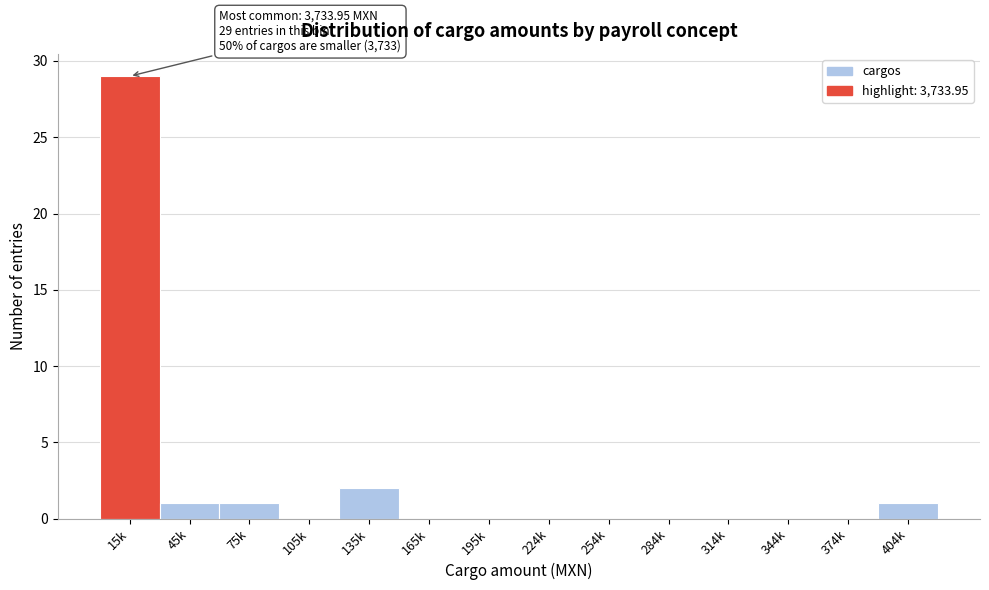

Reading left to right, what are all the values shown in this chart?

15k=29	45k=1	75k=1	105k=0	135k=2	165k=0	195k=0	224k=0	254k=0	284k=0	314k=0	344k=0	374k=0	404k=1